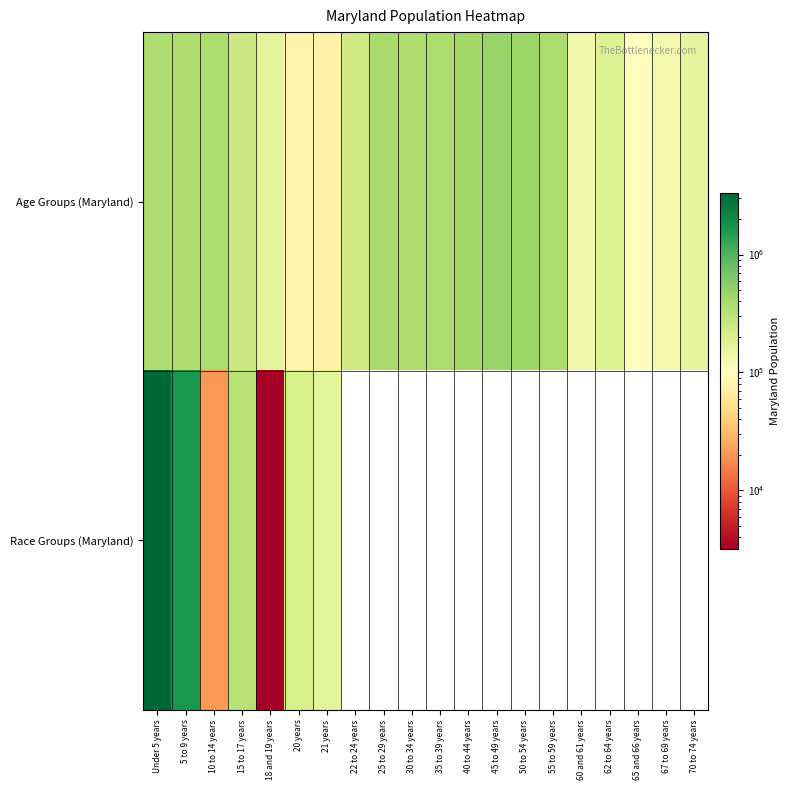

Rank the series at 5 to 9 years from lowest to highest value.

Age Groups (Maryland), Race Groups (Maryland)